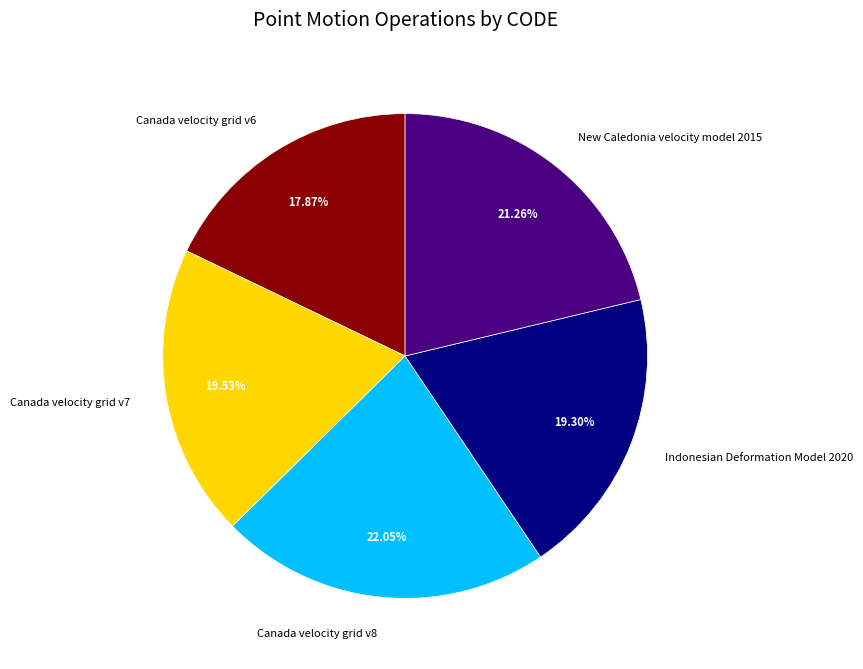

What is the largest slice in the pie chart?

Canada velocity grid v8